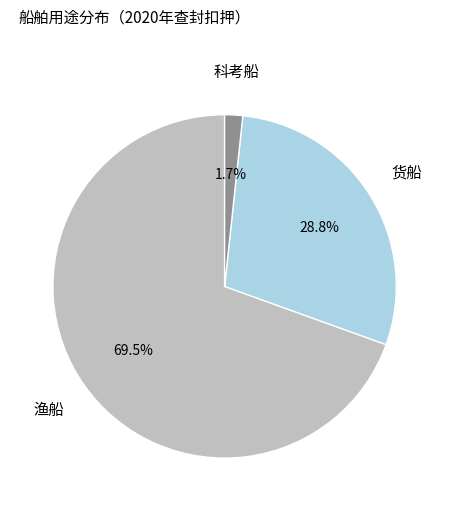

What is the largest slice in the pie chart?

渔船